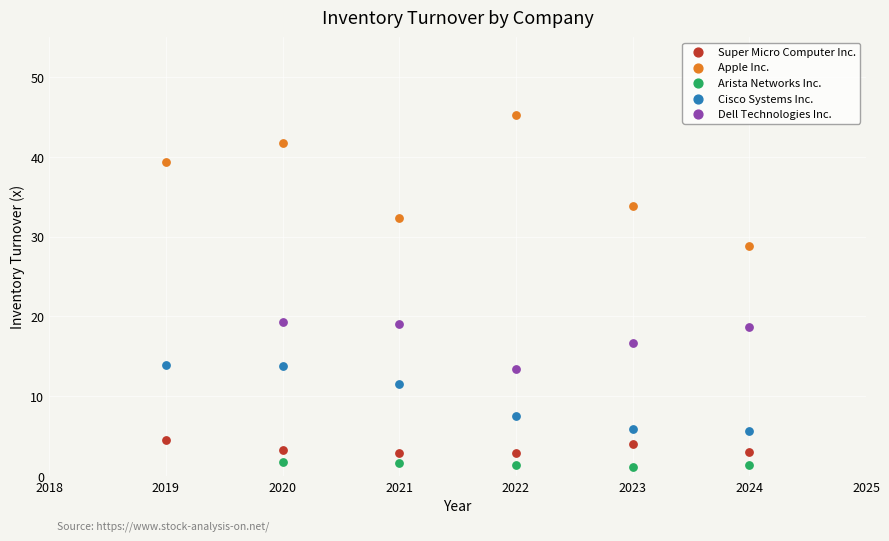

Which series contains the highest Y value?

Apple Inc.